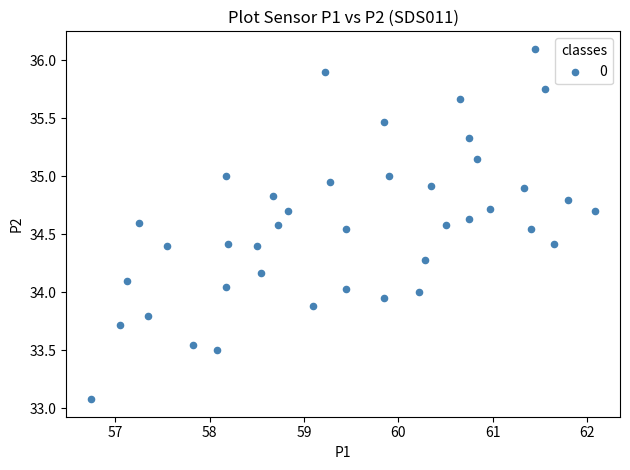

What is the range of Y values (max minus min)?

3.0